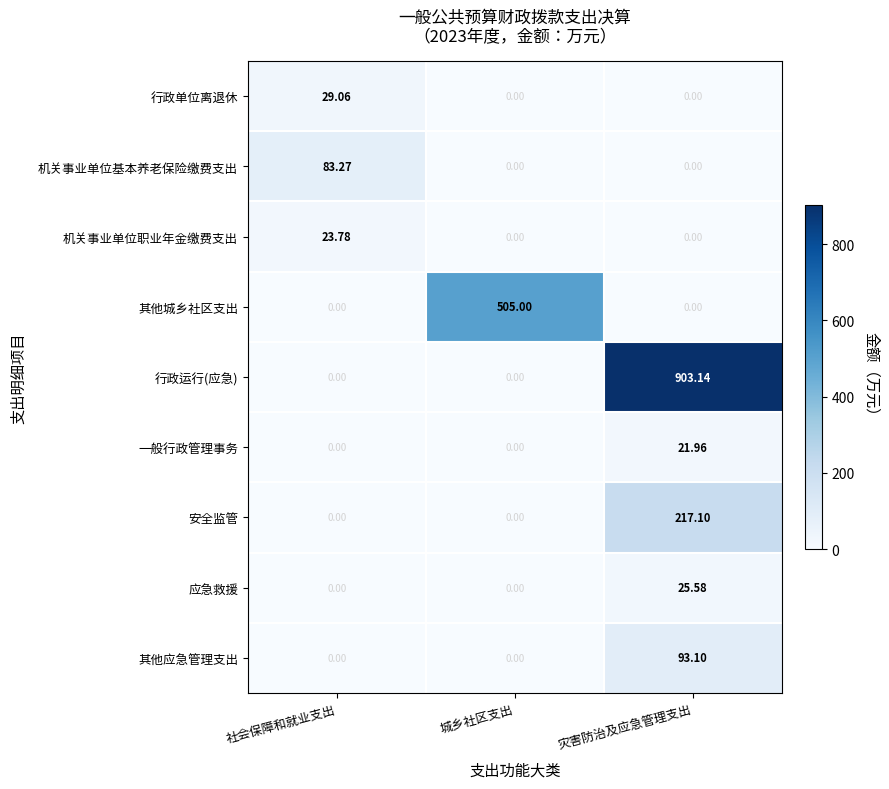

List the series in order of their peak value, lowest first.

一般行政管理事务, 机关事业单位职业年金缴费支出, 应急救援, 行政单位离退休, 机关事业单位基本养老保险缴费支出, 其他应急管理支出, 安全监管, 其他城乡社区支出, 行政运行(应急)